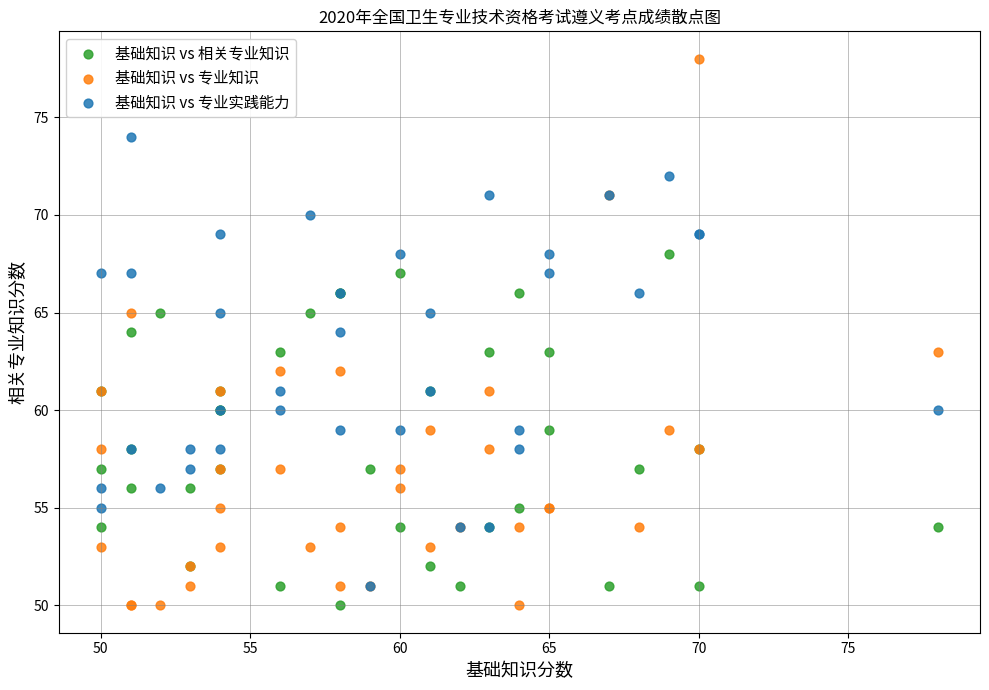

Which series contains the highest Y value?

基础知识 vs 专业知识